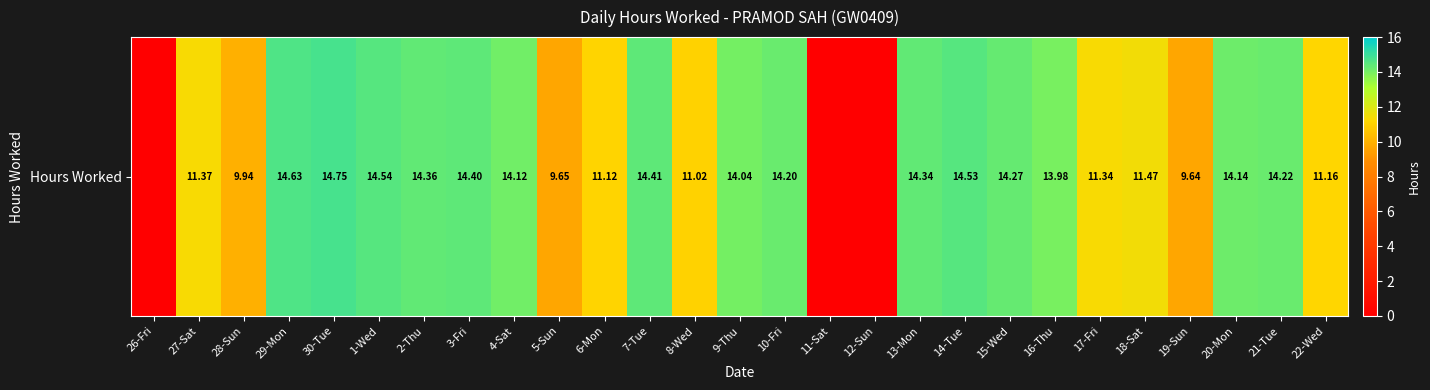

At which label is the value closest to 7?

19-Sun